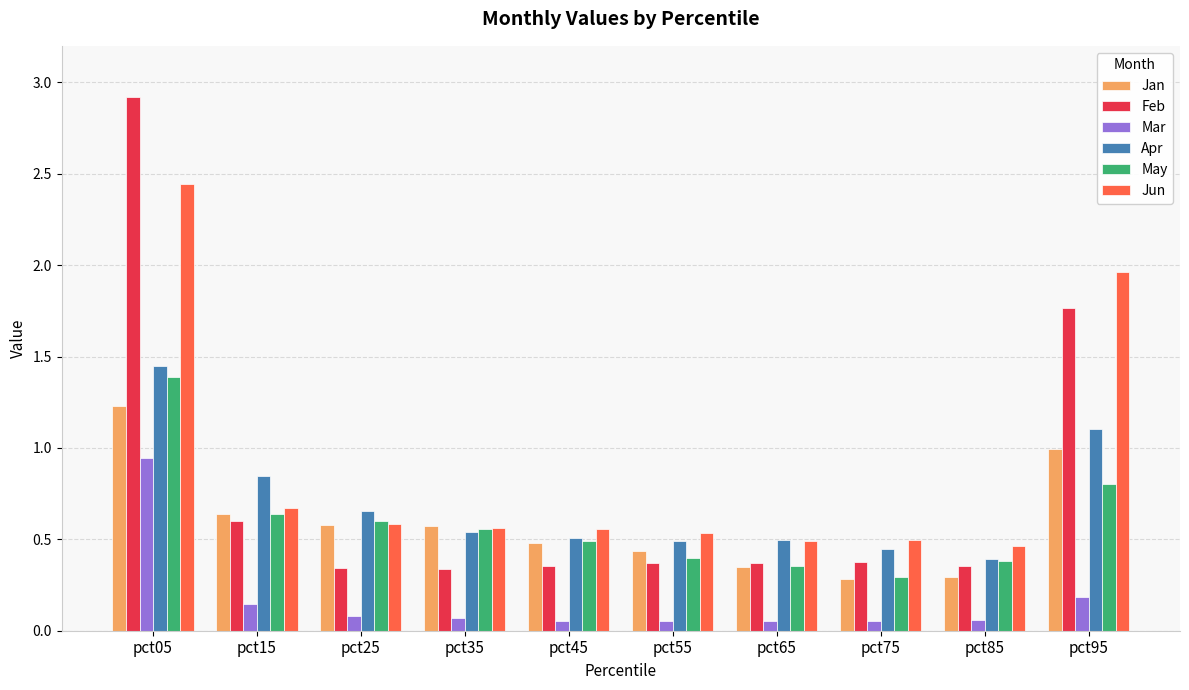

List the series in order of their peak value, highest first.

Feb, Jun, Apr, May, Jan, Mar